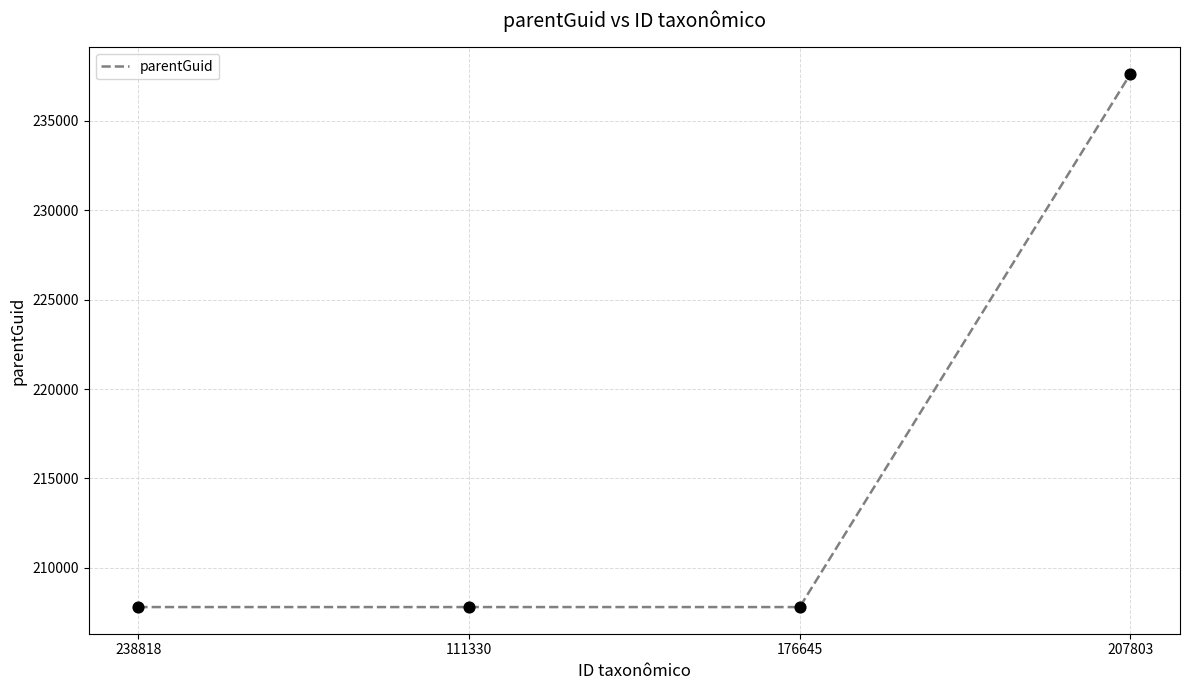

What is the change in value from 111330 to 207803?

+29827